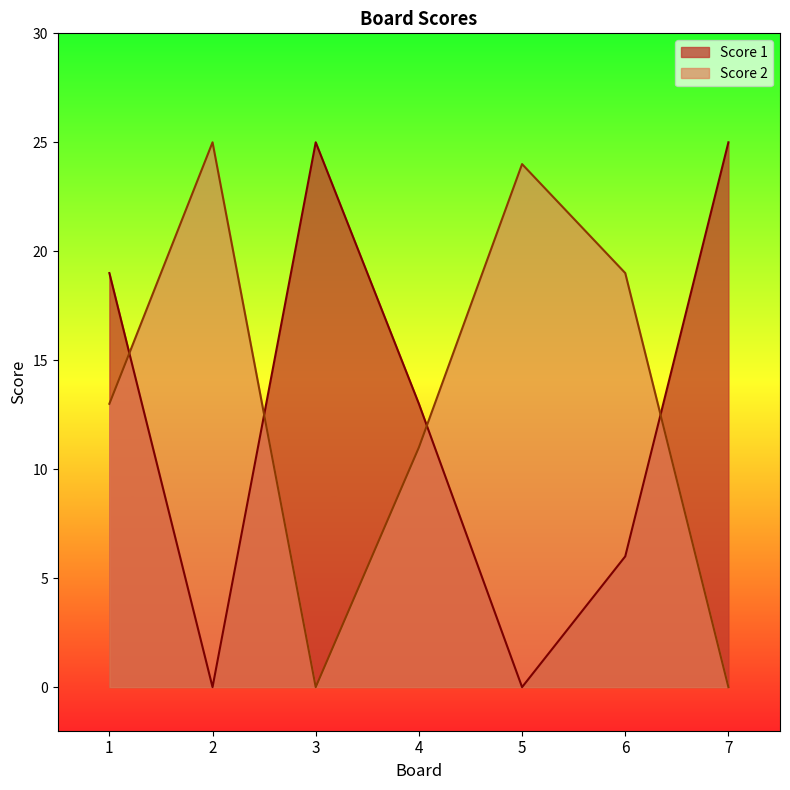

What is the sum of all Score 1 values?

88